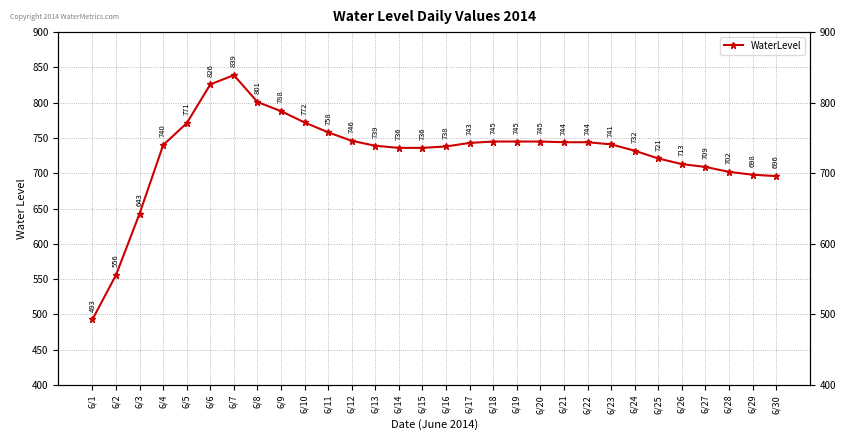

List the labels in order of value, largest first.

6/7, 6/6, 6/8, 6/9, 6/10, 6/5, 6/11, 6/12, 6/18, 6/19, 6/20, 6/21, 6/22, 6/17, 6/23, 6/4, 6/13, 6/16, 6/14, 6/15, 6/24, 6/25, 6/26, 6/27, 6/28, 6/29, 6/30, 6/3, 6/2, 6/1